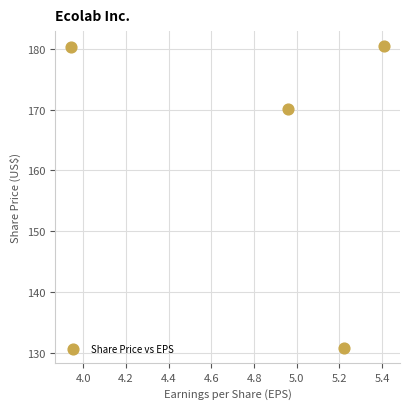

What is the range of Y values (max minus min)?

49.6